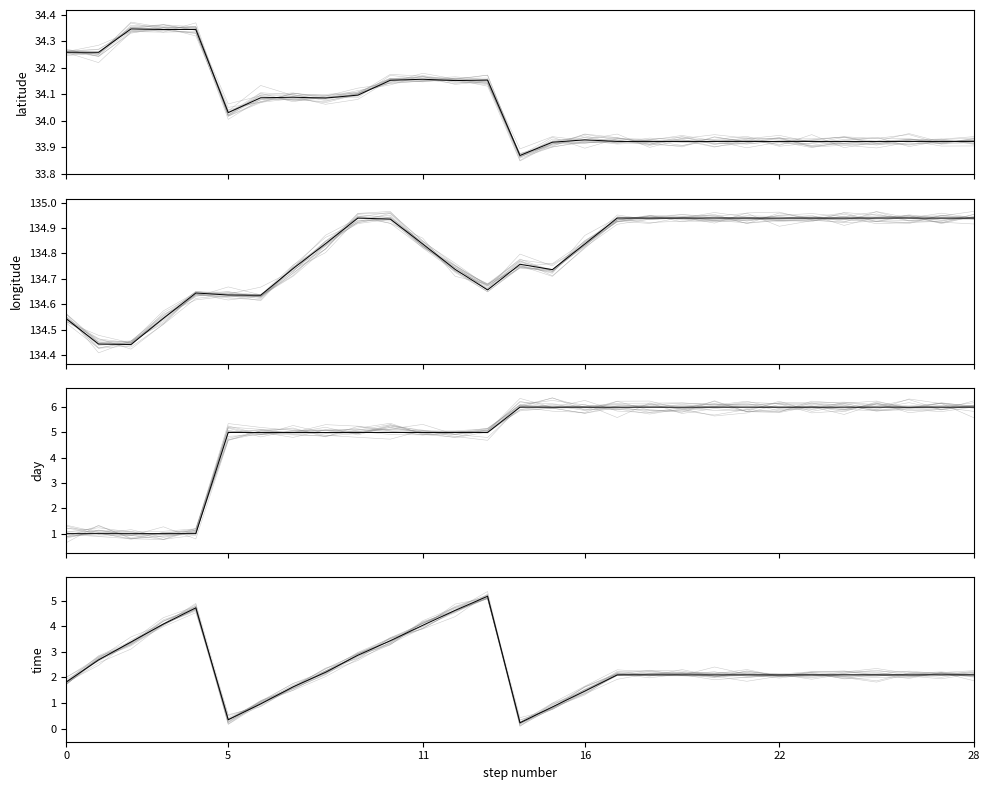

Count the number of categories in the chart.

29